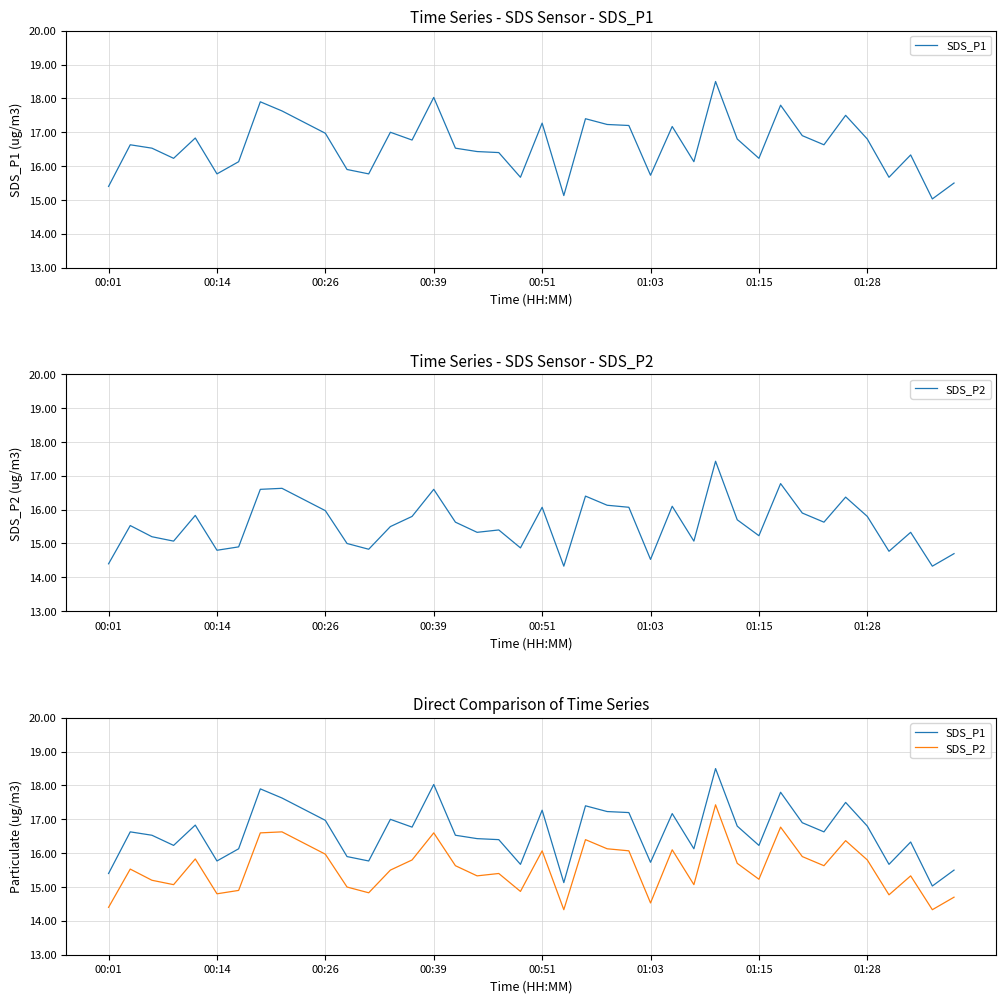

Is the value of SDS_P1 at 27 greater than the value of SDS_P2 at 20?

Yes